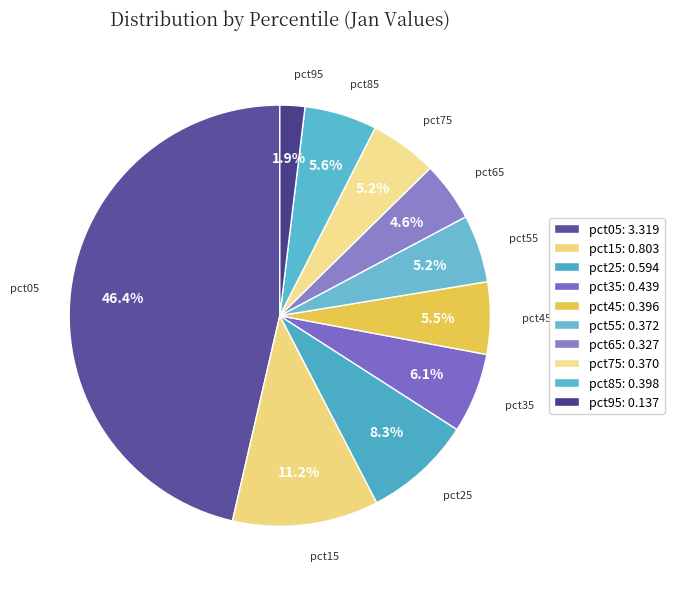

To the nearest percent, what percentage of the pie is pct75?

5%